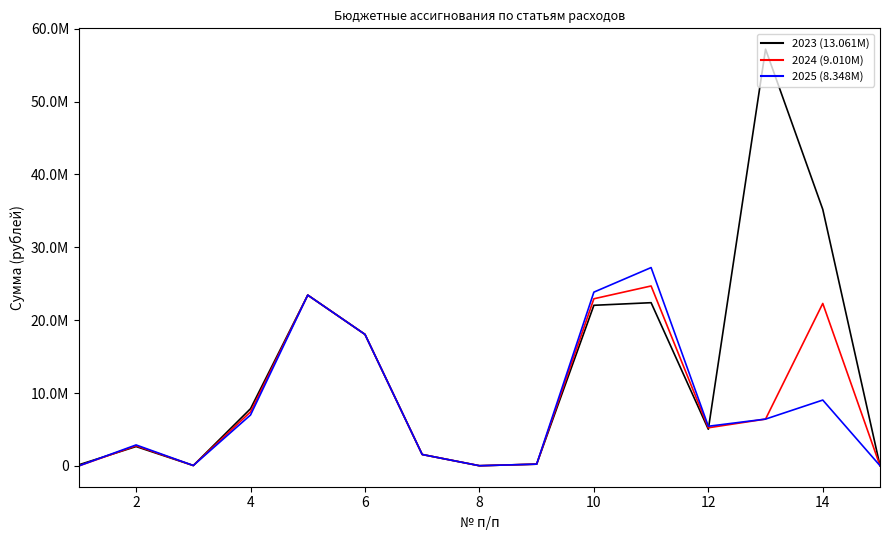

Reading left to right, transcribe all the data shown in this chart.

2023: 150000.0	2655137.5	48571.2	7849747.0	23441801.6	18049058.2	1563723.4	22227.8	237961.1	22041713.6	22399149.9	5028993.4	57195991.1	35205162.8	30000.0
2024: 0.0	2764995.4	50514.2	7417763.0	23441801.6	18049058.2	1563723.4	22227.8	237961.1	22936739.7	24693411.0	5230153.1	6422700.2	22295645.4	30000.0
2025: 0.0	2874992.3	52534.8	6985779.0	23441801.6	18049058.2	1563723.4	22227.8	237961.1	23849205.6	27219380.0	5439359.2	6422700.2	9034925.6	30000.0